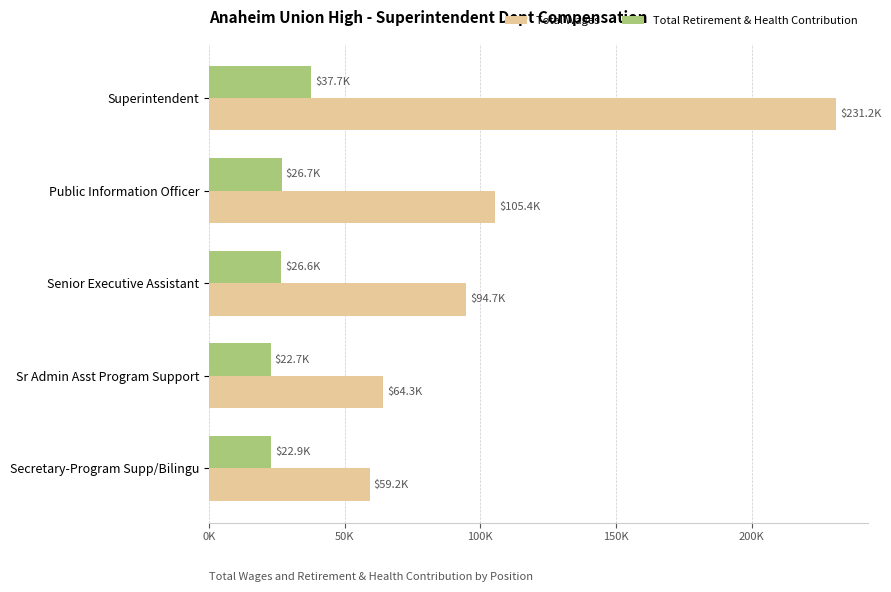

List the series in order of their peak value, highest first.

Total Wages, Total Retirement & Health Contribution